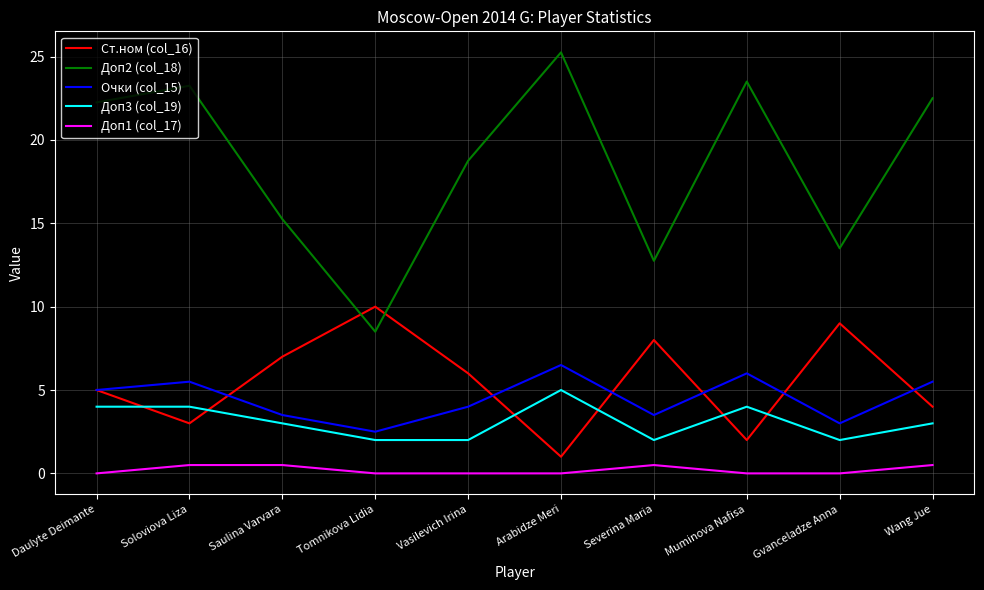

Between Vasilevich Irina and Gvanceladze Anna, which series saw the biggest shift?

Доп2 (col_18)